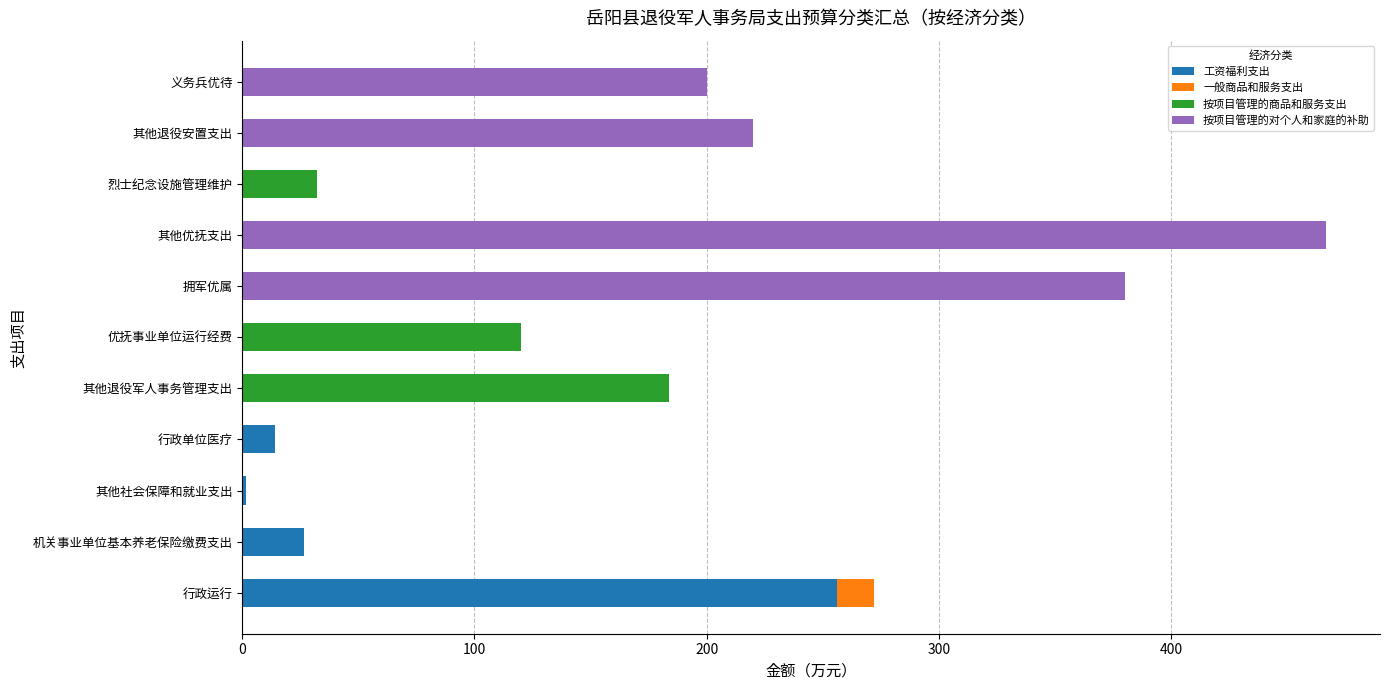

The 工资福利支出 series shows -129.3 at 拥军优属. True or false?

False